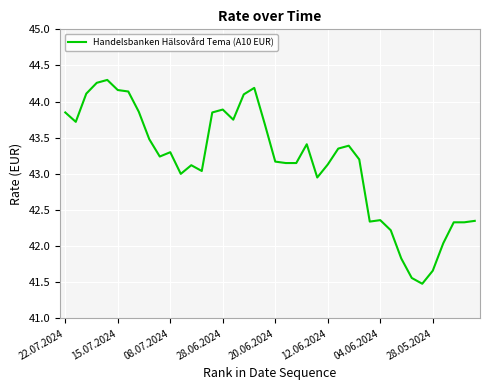

What is the difference between the maximum and minimum values?

2.8